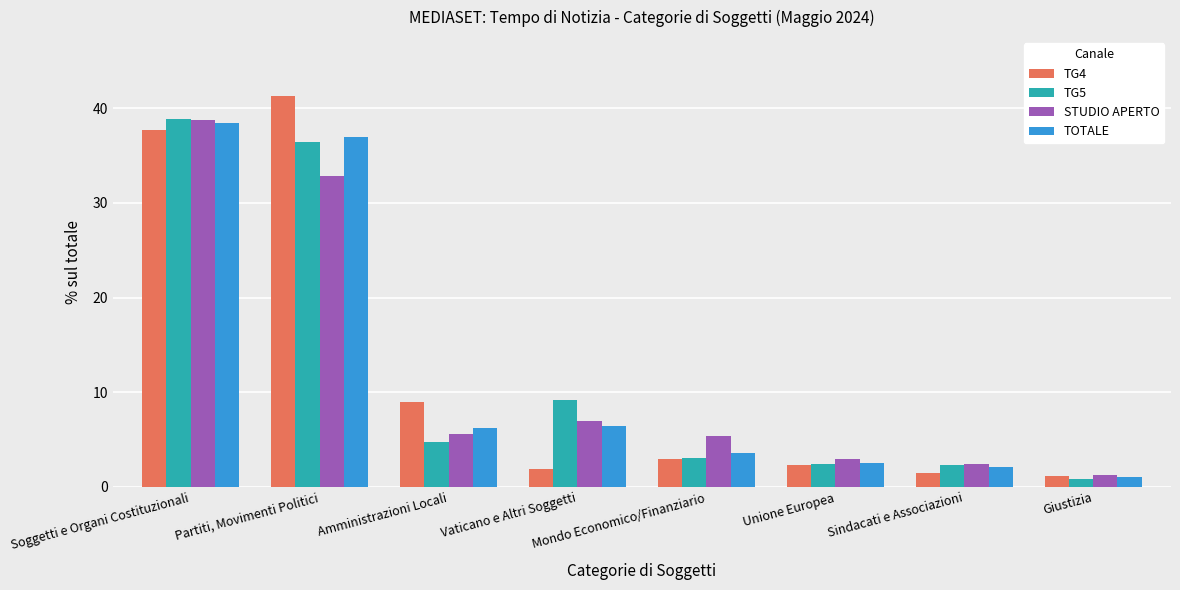

What is the value of the STUDIO APERTO bar at the 8th from the left?

1.3